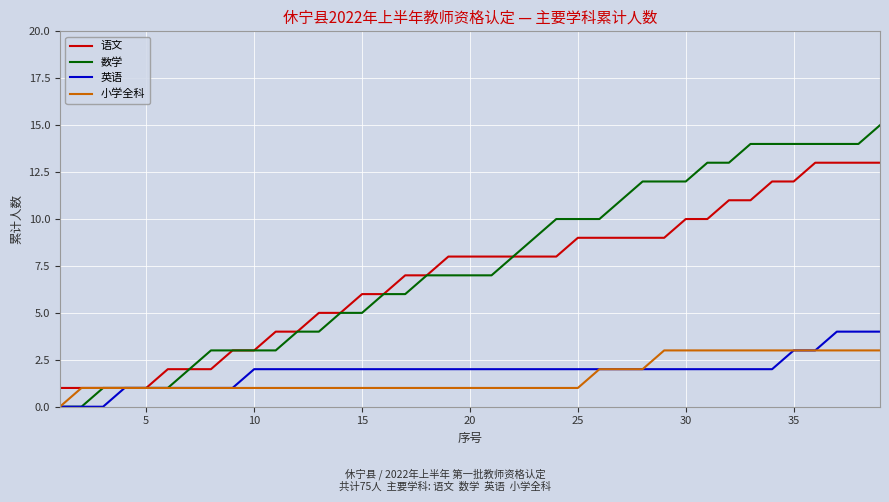

What is the greatest value displayed?

15